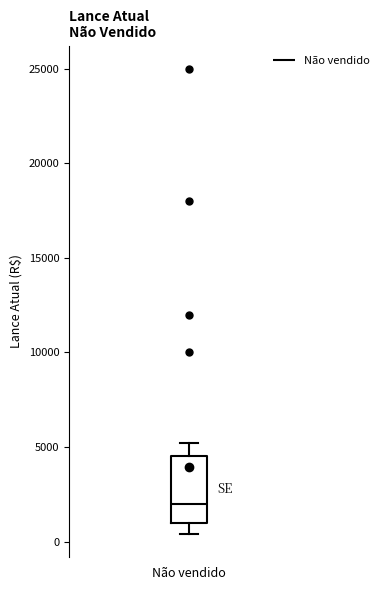

Transcribe this box plot: give where the median line is, the range the box spans, and where the two whiskers end, as read against the y-axis. The values are not printed on the chart, so give them approximately, as read against the axis.

median 2000, box 1000 to 4500, whiskers 500 to 5000